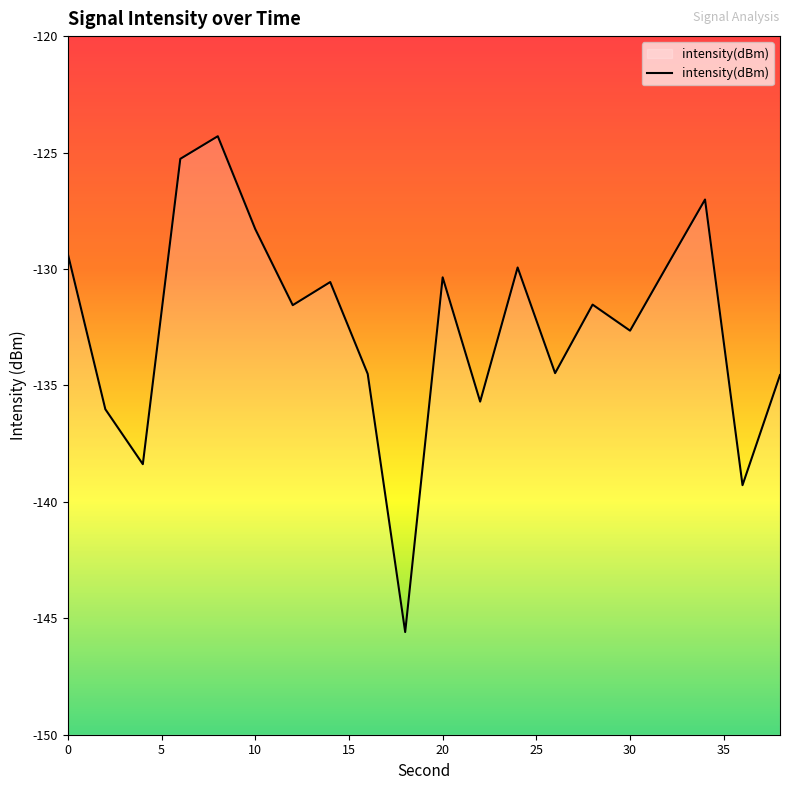

What is the smallest value displayed?

-145.6